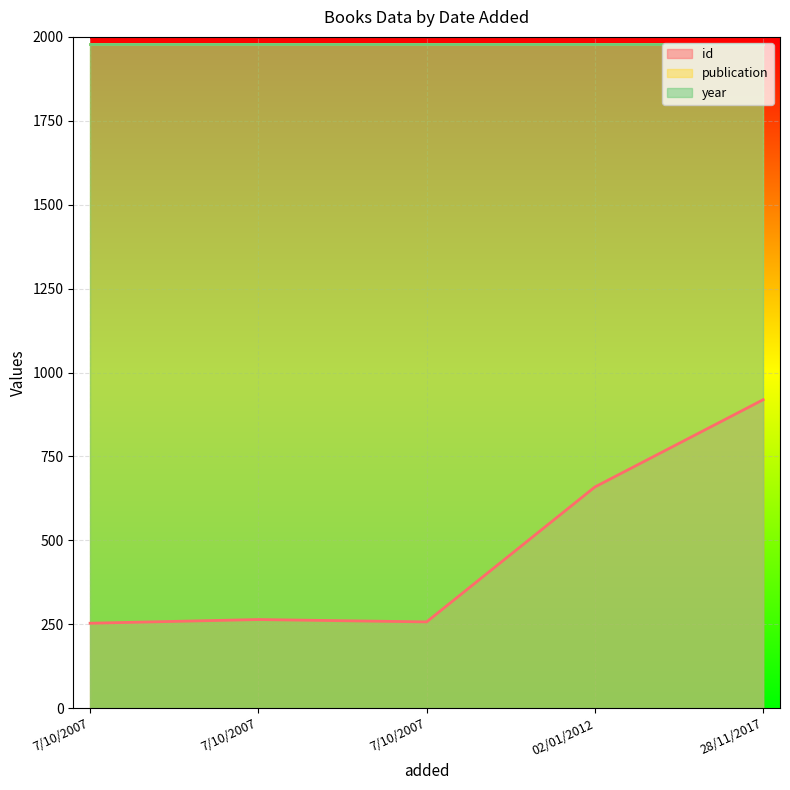

Between 7/10/2007 and 28/11/2017, which series saw the biggest shift?

id